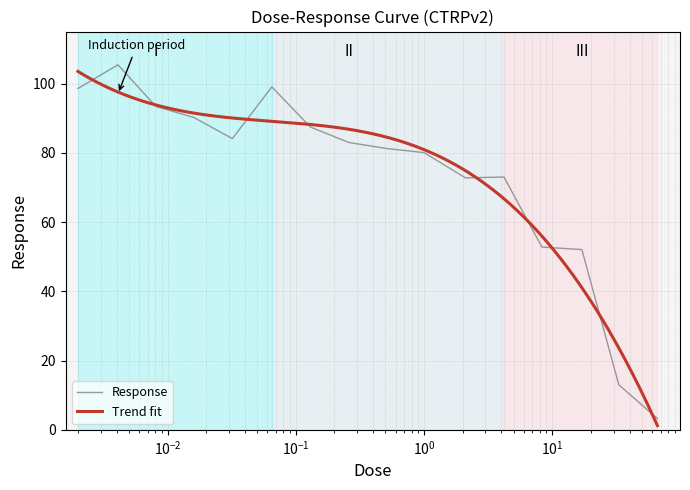

Which has a higher value, 0.002 or 17.0?

0.002